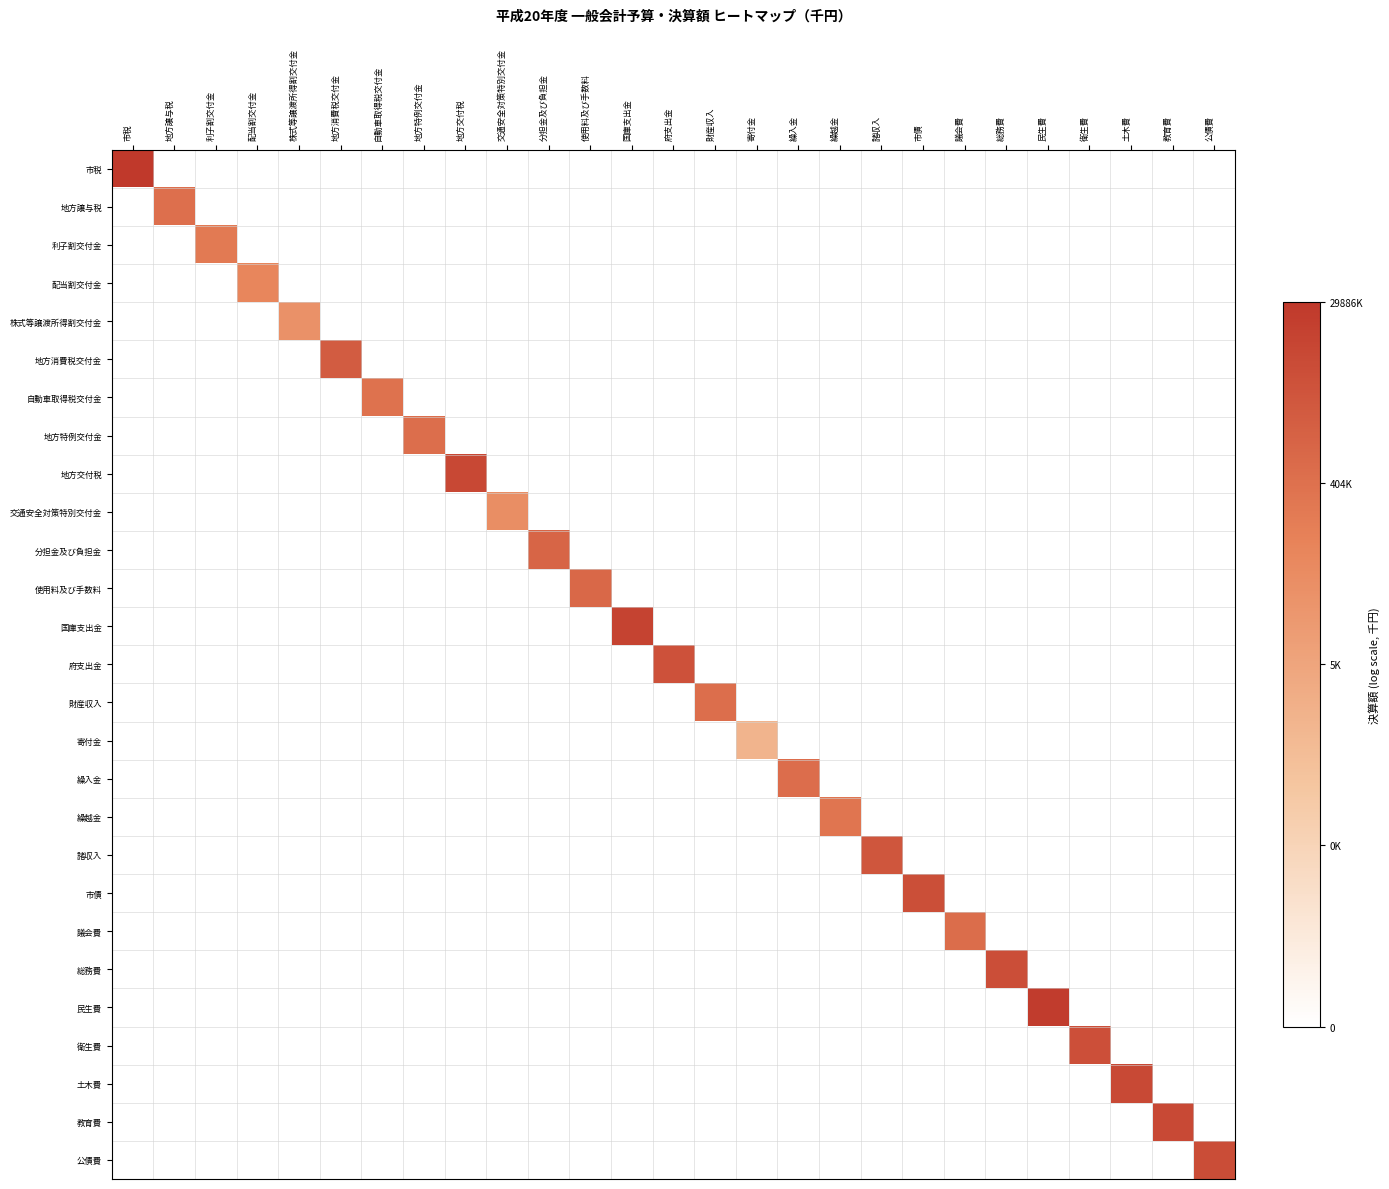

Reading right to left, transcribe all the data shown in this chart.

市税: 公債費=0.0	教育費=0.0	土木費=0.0	衛生費=0.0	民生費=0.0	総務費=0.0	議会費=0.0	市債=0.0	諸収入=0.0	繰越金=0.0	繰入金=0.0	寄付金=0.0	財産収入=0.0	府支出金=0.0	国庫支出金=0.0	使用料及び手数料=0.0	分担金及び負担金=0.0	交通安全対策特別交付金=0.0	地方交付税=0.0	地方特例交付金=0.0	自動車取得税交付金=0.0	地方消費税交付金=0.0	株式等譲渡所得割交付金=0.0	配当割交付金=0.0	利子割交付金=0.0	地方譲与税=0.0	市税=17.2
地方譲与税: 公債費=0.0	教育費=0.0	土木費=0.0	衛生費=0.0	民生費=0.0	総務費=0.0	議会費=0.0	市債=0.0	諸収入=0.0	繰越金=0.0	繰入金=0.0	寄付金=0.0	財産収入=0.0	府支出金=0.0	国庫支出金=0.0	使用料及び手数料=0.0	分担金及び負担金=0.0	交通安全対策特別交付金=0.0	地方交付税=0.0	地方特例交付金=0.0	自動車取得税交付金=0.0	地方消費税交付金=0.0	株式等譲渡所得割交付金=0.0	配当割交付金=0.0	利子割交付金=0.0	地方譲与税=13.0	市税=0.0
利子割交付金: 公債費=0.0	教育費=0.0	土木費=0.0	衛生費=0.0	民生費=0.0	総務費=0.0	議会費=0.0	市債=0.0	諸収入=0.0	繰越金=0.0	繰入金=0.0	寄付金=0.0	財産収入=0.0	府支出金=0.0	国庫支出金=0.0	使用料及び手数料=0.0	分担金及び負担金=0.0	交通安全対策特別交付金=0.0	地方交付税=0.0	地方特例交付金=0.0	自動車取得税交付金=0.0	地方消費税交付金=0.0	株式等譲渡所得割交付金=0.0	配当割交付金=0.0	利子割交付金=12.2	地方譲与税=0.0	市税=0.0
配当割交付金: 公債費=0.0	教育費=0.0	土木費=0.0	衛生費=0.0	民生費=0.0	総務費=0.0	議会費=0.0	市債=0.0	諸収入=0.0	繰越金=0.0	繰入金=0.0	寄付金=0.0	財産収入=0.0	府支出金=0.0	国庫支出金=0.0	使用料及び手数料=0.0	分担金及び負担金=0.0	交通安全対策特別交付金=0.0	地方交付税=0.0	地方特例交付金=0.0	自動車取得税交付金=0.0	地方消費税交付金=0.0	株式等譲渡所得割交付金=0.0	配当割交付金=11.3	利子割交付金=0.0	地方譲与税=0.0	市税=0.0
株式等譲渡所得割交付金: 公債費=0.0	教育費=0.0	土木費=0.0	衛生費=0.0	民生費=0.0	総務費=0.0	議会費=0.0	市債=0.0	諸収入=0.0	繰越金=0.0	繰入金=0.0	寄付金=0.0	財産収入=0.0	府支出金=0.0	国庫支出金=0.0	使用料及び手数料=0.0	分担金及び負担金=0.0	交通安全対策特別交付金=0.0	地方交付税=0.0	地方特例交付金=0.0	自動車取得税交付金=0.0	地方消費税交付金=0.0	株式等譲渡所得割交付金=10.2	配当割交付金=0.0	利子割交付金=0.0	地方譲与税=0.0	市税=0.0
地方消費税交付金: 公債費=0.0	教育費=0.0	土木費=0.0	衛生費=0.0	民生費=0.0	総務費=0.0	議会費=0.0	市債=0.0	諸収入=0.0	繰越金=0.0	繰入金=0.0	寄付金=0.0	財産収入=0.0	府支出金=0.0	国庫支出金=0.0	使用料及び手数料=0.0	分担金及び負担金=0.0	交通安全対策特別交付金=0.0	地方交付税=0.0	地方特例交付金=0.0	自動車取得税交付金=0.0	地方消費税交付金=14.5	株式等譲渡所得割交付金=0.0	配当割交付金=0.0	利子割交付金=0.0	地方譲与税=0.0	市税=0.0
自動車取得税交付金: 公債費=0.0	教育費=0.0	土木費=0.0	衛生費=0.0	民生費=0.0	総務費=0.0	議会費=0.0	市債=0.0	諸収入=0.0	繰越金=0.0	繰入金=0.0	寄付金=0.0	財産収入=0.0	府支出金=0.0	国庫支出金=0.0	使用料及び手数料=0.0	分担金及び負担金=0.0	交通安全対策特別交付金=0.0	地方交付税=0.0	地方特例交付金=0.0	自動車取得税交付金=12.8	地方消費税交付金=0.0	株式等譲渡所得割交付金=0.0	配当割交付金=0.0	利子割交付金=0.0	地方譲与税=0.0	市税=0.0
地方特例交付金: 公債費=0.0	教育費=0.0	土木費=0.0	衛生費=0.0	民生費=0.0	総務費=0.0	議会費=0.0	市債=0.0	諸収入=0.0	繰越金=0.0	繰入金=0.0	寄付金=0.0	財産収入=0.0	府支出金=0.0	国庫支出金=0.0	使用料及び手数料=0.0	分担金及び負担金=0.0	交通安全対策特別交付金=0.0	地方交付税=0.0	地方特例交付金=13.0	自動車取得税交付金=0.0	地方消費税交付金=0.0	株式等譲渡所得割交付金=0.0	配当割交付金=0.0	利子割交付金=0.0	地方譲与税=0.0	市税=0.0
地方交付税: 公債費=0.0	教育費=0.0	土木費=0.0	衛生費=0.0	民生費=0.0	総務費=0.0	議会費=0.0	市債=0.0	諸収入=0.0	繰越金=0.0	繰入金=0.0	寄付金=0.0	財産収入=0.0	府支出金=0.0	国庫支出金=0.0	使用料及び手数料=0.0	分担金及び負担金=0.0	交通安全対策特別交付金=0.0	地方交付税=16.1	地方特例交付金=0.0	自動車取得税交付金=0.0	地方消費税交付金=0.0	株式等譲渡所得割交付金=0.0	配当割交付金=0.0	利子割交付金=0.0	地方譲与税=0.0	市税=0.0
交通安全対策特別交付金: 公債費=0.0	教育費=0.0	土木費=0.0	衛生費=0.0	民生費=0.0	総務費=0.0	議会費=0.0	市債=0.0	諸収入=0.0	繰越金=0.0	繰入金=0.0	寄付金=0.0	財産収入=0.0	府支出金=0.0	国庫支出金=0.0	使用料及び手数料=0.0	分担金及び負担金=0.0	交通安全対策特別交付金=10.6	地方交付税=0.0	地方特例交付金=0.0	自動車取得税交付金=0.0	地方消費税交付金=0.0	株式等譲渡所得割交付金=0.0	配当割交付金=0.0	利子割交付金=0.0	地方譲与税=0.0	市税=0.0
分担金及び負担金: 公債費=0.0	教育費=0.0	土木費=0.0	衛生費=0.0	民生費=0.0	総務費=0.0	議会費=0.0	市債=0.0	諸収入=0.0	繰越金=0.0	繰入金=0.0	寄付金=0.0	財産収入=0.0	府支出金=0.0	国庫支出金=0.0	使用料及び手数料=0.0	分担金及び負担金=13.8	交通安全対策特別交付金=0.0	地方交付税=0.0	地方特例交付金=0.0	自動車取得税交付金=0.0	地方消費税交付金=0.0	株式等譲渡所得割交付金=0.0	配当割交付金=0.0	利子割交付金=0.0	地方譲与税=0.0	市税=0.0
使用料及び手数料: 公債費=0.0	教育費=0.0	土木費=0.0	衛生費=0.0	民生費=0.0	総務費=0.0	議会費=0.0	市債=0.0	諸収入=0.0	繰越金=0.0	繰入金=0.0	寄付金=0.0	財産収入=0.0	府支出金=0.0	国庫支出金=0.0	使用料及び手数料=13.6	分担金及び負担金=0.0	交通安全対策特別交付金=0.0	地方交付税=0.0	地方特例交付金=0.0	自動車取得税交付金=0.0	地方消費税交付金=0.0	株式等譲渡所得割交付金=0.0	配当割交付金=0.0	利子割交付金=0.0	地方譲与税=0.0	市税=0.0
国庫支出金: 公債費=0.0	教育費=0.0	土木費=0.0	衛生費=0.0	民生費=0.0	総務費=0.0	議会費=0.0	市債=0.0	諸収入=0.0	繰越金=0.0	繰入金=0.0	寄付金=0.0	財産収入=0.0	府支出金=0.0	国庫支出金=16.4	使用料及び手数料=0.0	分担金及び負担金=0.0	交通安全対策特別交付金=0.0	地方交付税=0.0	地方特例交付金=0.0	自動車取得税交付金=0.0	地方消費税交付金=0.0	株式等譲渡所得割交付金=0.0	配当割交付金=0.0	利子割交付金=0.0	地方譲与税=0.0	市税=0.0
府支出金: 公債費=0.0	教育費=0.0	土木費=0.0	衛生費=0.0	民生費=0.0	総務費=0.0	議会費=0.0	市債=0.0	諸収入=0.0	繰越金=0.0	繰入金=0.0	寄付金=0.0	財産収入=0.0	府支出金=15.3	国庫支出金=0.0	使用料及び手数料=0.0	分担金及び負担金=0.0	交通安全対策特別交付金=0.0	地方交付税=0.0	地方特例交付金=0.0	自動車取得税交付金=0.0	地方消費税交付金=0.0	株式等譲渡所得割交付金=0.0	配当割交付金=0.0	利子割交付金=0.0	地方譲与税=0.0	市税=0.0
財産収入: 公債費=0.0	教育費=0.0	土木費=0.0	衛生費=0.0	民生費=0.0	総務費=0.0	議会費=0.0	市債=0.0	諸収入=0.0	繰越金=0.0	繰入金=0.0	寄付金=0.0	財産収入=13.1	府支出金=0.0	国庫支出金=0.0	使用料及び手数料=0.0	分担金及び負担金=0.0	交通安全対策特別交付金=0.0	地方交付税=0.0	地方特例交付金=0.0	自動車取得税交付金=0.0	地方消費税交付金=0.0	株式等譲渡所得割交付金=0.0	配当割交付金=0.0	利子割交付金=0.0	地方譲与税=0.0	市税=0.0
寄付金: 公債費=0.0	教育費=0.0	土木費=0.0	衛生費=0.0	民生費=0.0	総務費=0.0	議会費=0.0	市債=0.0	諸収入=0.0	繰越金=0.0	繰入金=0.0	寄付金=7.3	財産収入=0.0	府支出金=0.0	国庫支出金=0.0	使用料及び手数料=0.0	分担金及び負担金=0.0	交通安全対策特別交付金=0.0	地方交付税=0.0	地方特例交付金=0.0	自動車取得税交付金=0.0	地方消費税交付金=0.0	株式等譲渡所得割交付金=0.0	配当割交付金=0.0	利子割交付金=0.0	地方譲与税=0.0	市税=0.0
繰入金: 公債費=0.0	教育費=0.0	土木費=0.0	衛生費=0.0	民生費=0.0	総務費=0.0	議会費=0.0	市債=0.0	諸収入=0.0	繰越金=0.0	繰入金=13.2	寄付金=0.0	財産収入=0.0	府支出金=0.0	国庫支出金=0.0	使用料及び手数料=0.0	分担金及び負担金=0.0	交通安全対策特別交付金=0.0	地方交付税=0.0	地方特例交付金=0.0	自動車取得税交付金=0.0	地方消費税交付金=0.0	株式等譲渡所得割交付金=0.0	配当割交付金=0.0	利子割交付金=0.0	地方譲与税=0.0	市税=0.0
繰越金: 公債費=0.0	教育費=0.0	土木費=0.0	衛生費=0.0	民生費=0.0	総務費=0.0	議会費=0.0	市債=0.0	諸収入=0.0	繰越金=12.6	繰入金=0.0	寄付金=0.0	財産収入=0.0	府支出金=0.0	国庫支出金=0.0	使用料及び手数料=0.0	分担金及び負担金=0.0	交通安全対策特別交付金=0.0	地方交付税=0.0	地方特例交付金=0.0	自動車取得税交付金=0.0	地方消費税交付金=0.0	株式等譲渡所得割交付金=0.0	配当割交付金=0.0	利子割交付金=0.0	地方譲与税=0.0	市税=0.0
諸収入: 公債費=0.0	教育費=0.0	土木費=0.0	衛生費=0.0	民生費=0.0	総務費=0.0	議会費=0.0	市債=0.0	諸収入=15.0	繰越金=0.0	繰入金=0.0	寄付金=0.0	財産収入=0.0	府支出金=0.0	国庫支出金=0.0	使用料及び手数料=0.0	分担金及び負担金=0.0	交通安全対策特別交付金=0.0	地方交付税=0.0	地方特例交付金=0.0	自動車取得税交付金=0.0	地方消費税交付金=0.0	株式等譲渡所得割交付金=0.0	配当割交付金=0.0	利子割交付金=0.0	地方譲与税=0.0	市税=0.0
市債: 公債費=0.0	教育費=0.0	土木費=0.0	衛生費=0.0	民生費=0.0	総務費=0.0	議会費=0.0	市債=15.5	諸収入=0.0	繰越金=0.0	繰入金=0.0	寄付金=0.0	財産収入=0.0	府支出金=0.0	国庫支出金=0.0	使用料及び手数料=0.0	分担金及び負担金=0.0	交通安全対策特別交付金=0.0	地方交付税=0.0	地方特例交付金=0.0	自動車取得税交付金=0.0	地方消費税交付金=0.0	株式等譲渡所得割交付金=0.0	配当割交付金=0.0	利子割交付金=0.0	地方譲与税=0.0	市税=0.0
議会費: 公債費=0.0	教育費=0.0	土木費=0.0	衛生費=0.0	民生費=0.0	総務費=0.0	議会費=13.2	市債=0.0	諸収入=0.0	繰越金=0.0	繰入金=0.0	寄付金=0.0	財産収入=0.0	府支出金=0.0	国庫支出金=0.0	使用料及び手数料=0.0	分担金及び負担金=0.0	交通安全対策特別交付金=0.0	地方交付税=0.0	地方特例交付金=0.0	自動車取得税交付金=0.0	地方消費税交付金=0.0	株式等譲渡所得割交付金=0.0	配当割交付金=0.0	利子割交付金=0.0	地方譲与税=0.0	市税=0.0
総務費: 公債費=0.0	教育費=0.0	土木費=0.0	衛生費=0.0	民生費=0.0	総務費=15.6	議会費=0.0	市債=0.0	諸収入=0.0	繰越金=0.0	繰入金=0.0	寄付金=0.0	財産収入=0.0	府支出金=0.0	国庫支出金=0.0	使用料及び手数料=0.0	分担金及び負担金=0.0	交通安全対策特別交付金=0.0	地方交付税=0.0	地方特例交付金=0.0	自動車取得税交付金=0.0	地方消費税交付金=0.0	株式等譲渡所得割交付金=0.0	配当割交付金=0.0	利子割交付金=0.0	地方譲与税=0.0	市税=0.0
民生費: 公債費=0.0	教育費=0.0	土木費=0.0	衛生費=0.0	民生費=16.9	総務費=0.0	議会費=0.0	市債=0.0	諸収入=0.0	繰越金=0.0	繰入金=0.0	寄付金=0.0	財産収入=0.0	府支出金=0.0	国庫支出金=0.0	使用料及び手数料=0.0	分担金及び負担金=0.0	交通安全対策特別交付金=0.0	地方交付税=0.0	地方特例交付金=0.0	自動車取得税交付金=0.0	地方消費税交付金=0.0	株式等譲渡所得割交付金=0.0	配当割交付金=0.0	利子割交付金=0.0	地方譲与税=0.0	市税=0.0
衛生費: 公債費=0.0	教育費=0.0	土木費=0.0	衛生費=15.4	民生費=0.0	総務費=0.0	議会費=0.0	市債=0.0	諸収入=0.0	繰越金=0.0	繰入金=0.0	寄付金=0.0	財産収入=0.0	府支出金=0.0	国庫支出金=0.0	使用料及び手数料=0.0	分担金及び負担金=0.0	交通安全対策特別交付金=0.0	地方交付税=0.0	地方特例交付金=0.0	自動車取得税交付金=0.0	地方消費税交付金=0.0	株式等譲渡所得割交付金=0.0	配当割交付金=0.0	利子割交付金=0.0	地方譲与税=0.0	市税=0.0
土木費: 公債費=0.0	教育費=0.0	土木費=15.9	衛生費=0.0	民生費=0.0	総務費=0.0	議会費=0.0	市債=0.0	諸収入=0.0	繰越金=0.0	繰入金=0.0	寄付金=0.0	財産収入=0.0	府支出金=0.0	国庫支出金=0.0	使用料及び手数料=0.0	分担金及び負担金=0.0	交通安全対策特別交付金=0.0	地方交付税=0.0	地方特例交付金=0.0	自動車取得税交付金=0.0	地方消費税交付金=0.0	株式等譲渡所得割交付金=0.0	配当割交付金=0.0	利子割交付金=0.0	地方譲与税=0.0	市税=0.0
教育費: 公債費=0.0	教育費=15.9	土木費=0.0	衛生費=0.0	民生費=0.0	総務費=0.0	議会費=0.0	市債=0.0	諸収入=0.0	繰越金=0.0	繰入金=0.0	寄付金=0.0	財産収入=0.0	府支出金=0.0	国庫支出金=0.0	使用料及び手数料=0.0	分担金及び負担金=0.0	交通安全対策特別交付金=0.0	地方交付税=0.0	地方特例交付金=0.0	自動車取得税交付金=0.0	地方消費税交付金=0.0	株式等譲渡所得割交付金=0.0	配当割交付金=0.0	利子割交付金=0.0	地方譲与税=0.0	市税=0.0
公債費: 公債費=15.6	教育費=0.0	土木費=0.0	衛生費=0.0	民生費=0.0	総務費=0.0	議会費=0.0	市債=0.0	諸収入=0.0	繰越金=0.0	繰入金=0.0	寄付金=0.0	財産収入=0.0	府支出金=0.0	国庫支出金=0.0	使用料及び手数料=0.0	分担金及び負担金=0.0	交通安全対策特別交付金=0.0	地方交付税=0.0	地方特例交付金=0.0	自動車取得税交付金=0.0	地方消費税交付金=0.0	株式等譲渡所得割交付金=0.0	配当割交付金=0.0	利子割交付金=0.0	地方譲与税=0.0	市税=0.0